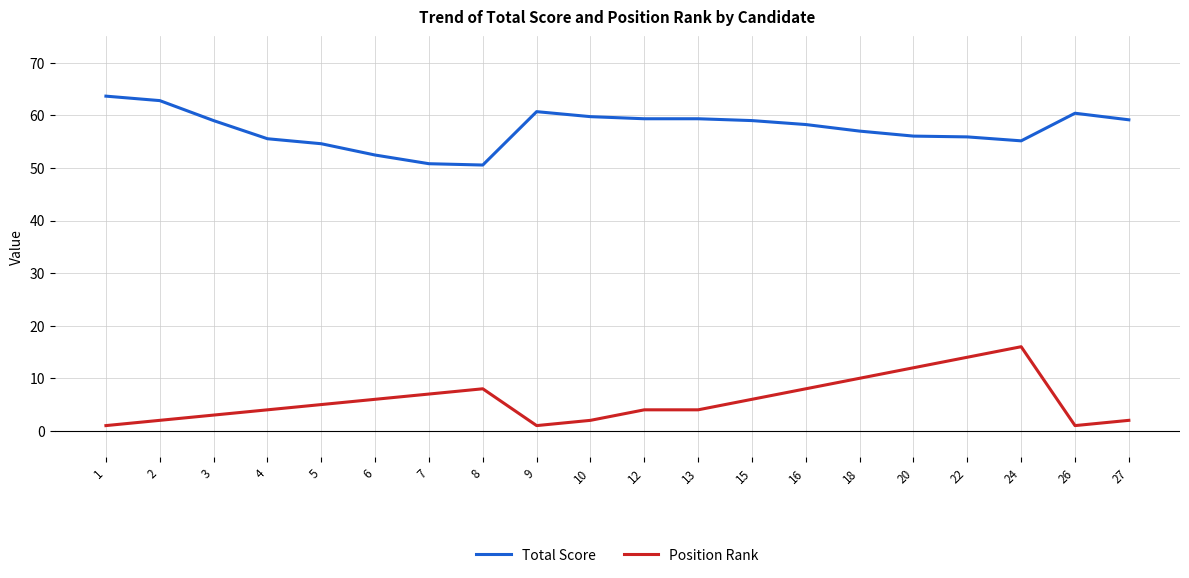

What are all the series names shown in the legend?

Total Score, Position Rank